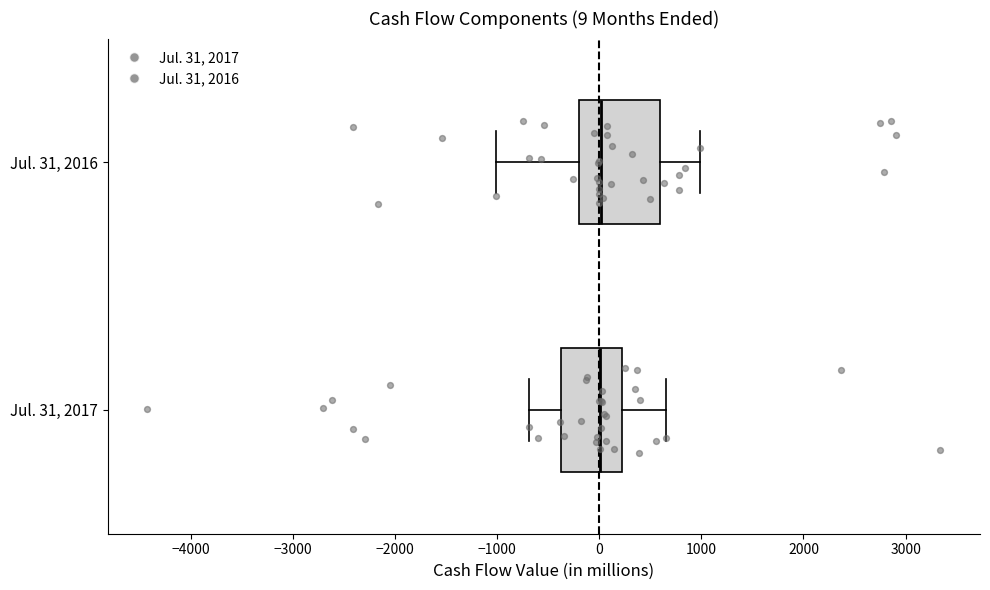

Comparing the boxes themselves (not the whiskers), which one is the widest?

Jul. 31, 2016